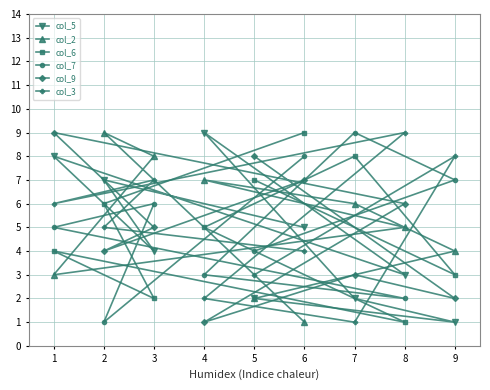

Is it true that col_2 equals 12 at 4?

False